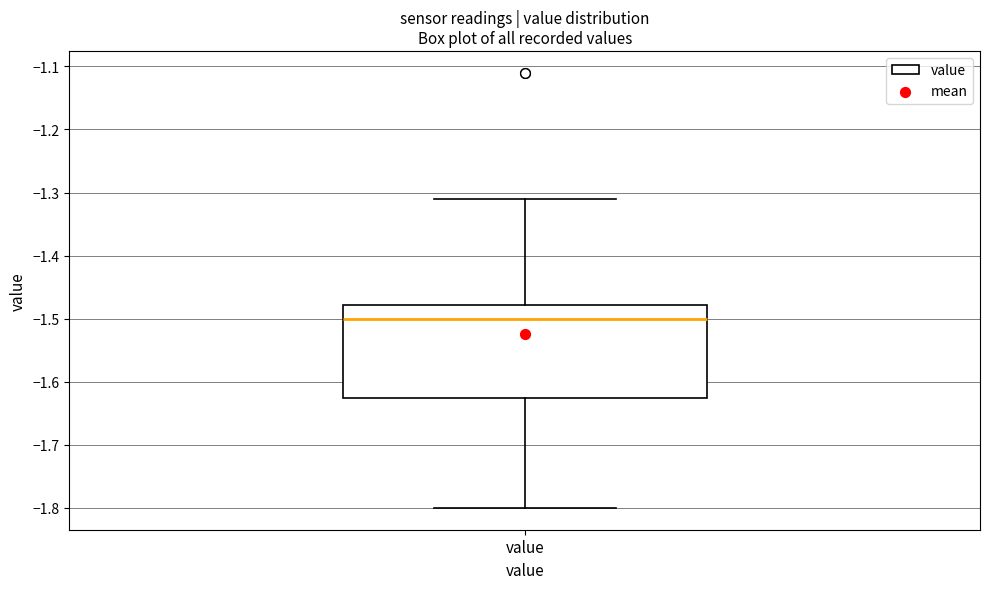

Transcribe this box plot: give where the median line is, the range the box spans, and where the two whiskers end, as read against the y-axis. The values are not printed on the chart, so give them approximately, as read against the axis.

median -1.50, box -1.62 to -1.48, whiskers -1.80 to -1.31